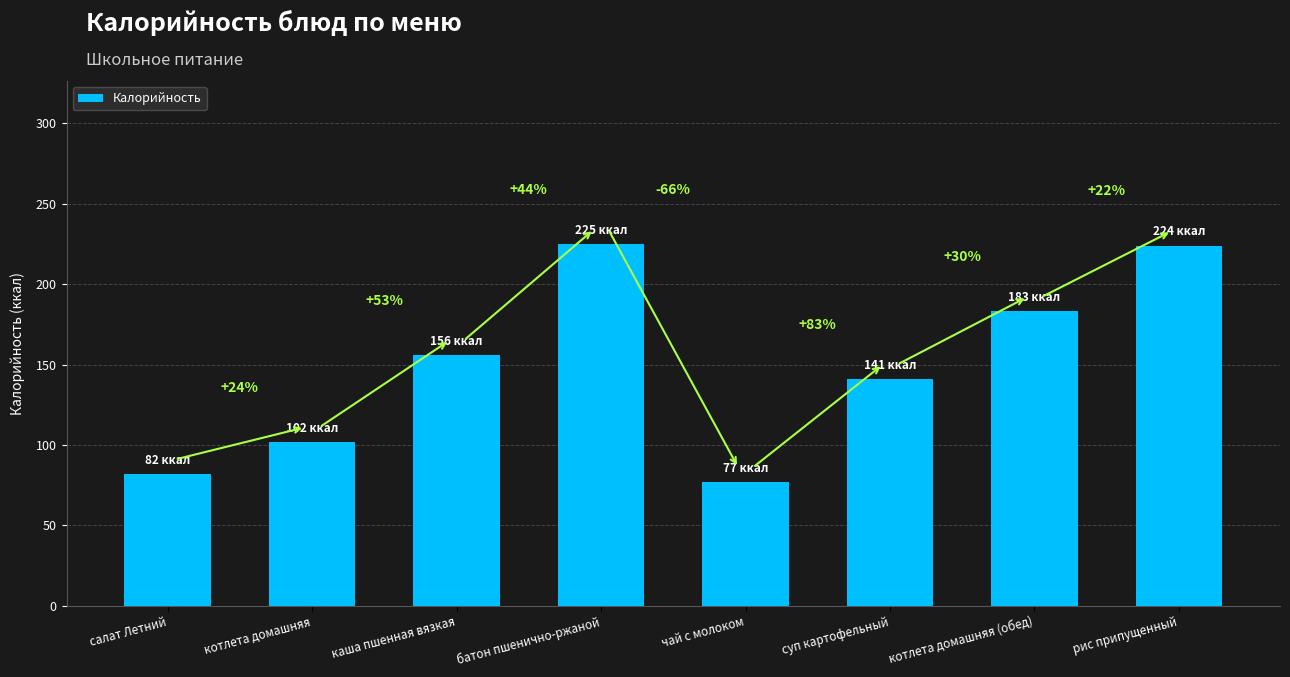

Rank the categories by value from lowest to highest.

чай с молоком, салат Летний, котлета домашняя, суп картофельный, каша пшенная вязкая, котлета домашняя (обед), рис припущенный, батон пшенично-ржаной